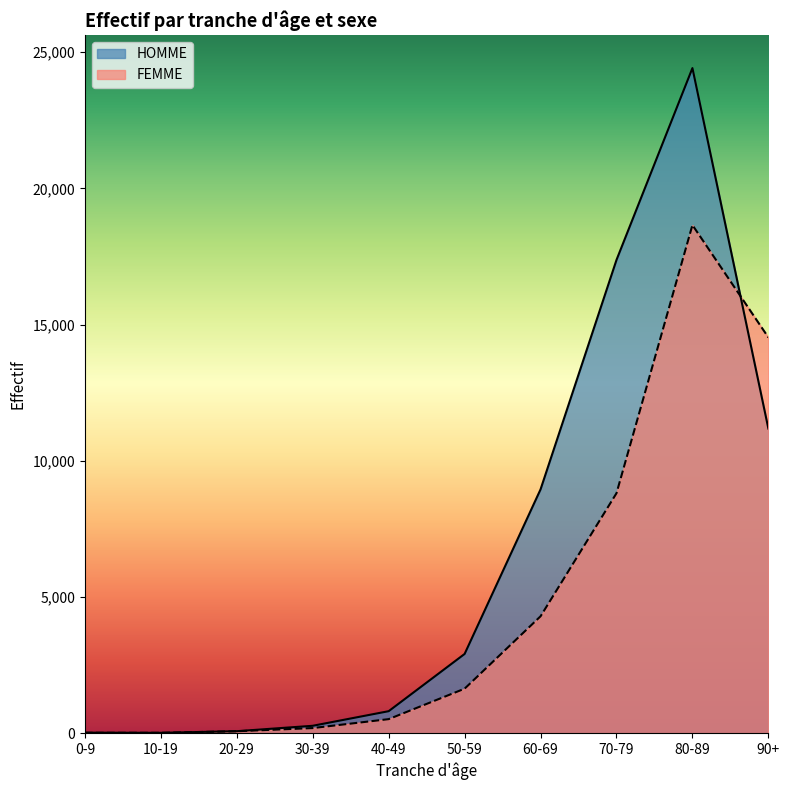

Count the number of categories in the chart.

10